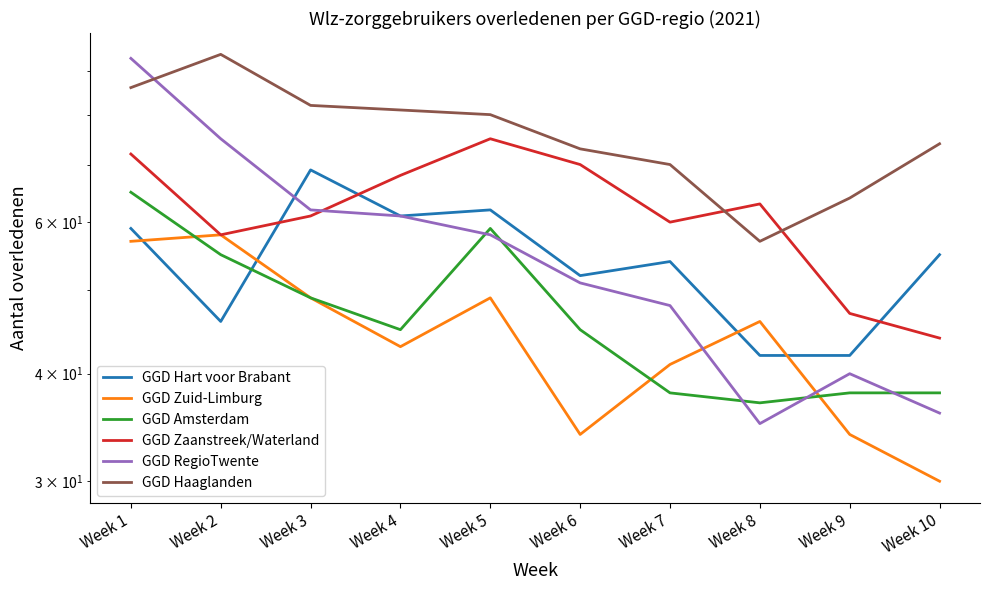

Rank the categories by GGD RegioTwente value from lowest to highest.

Week 8, Week 10, Week 9, Week 7, Week 6, Week 5, Week 4, Week 3, Week 2, Week 1